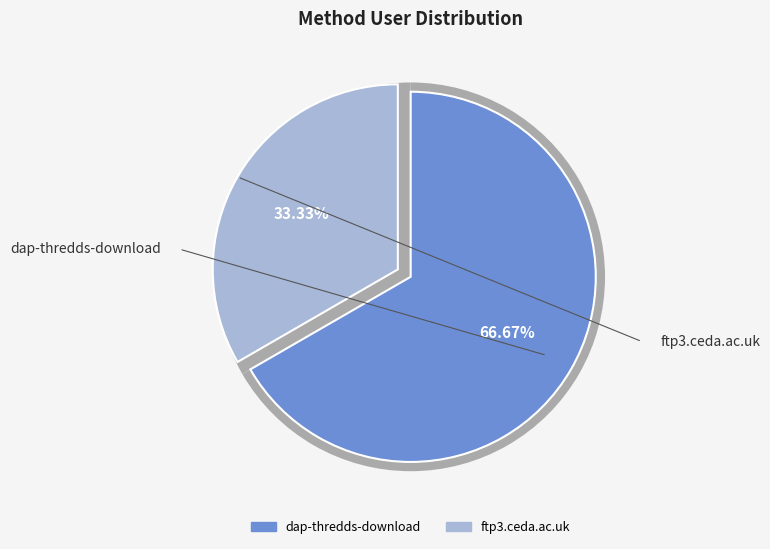

Is it true that dap-thredds-download is 54% of the pie?

False